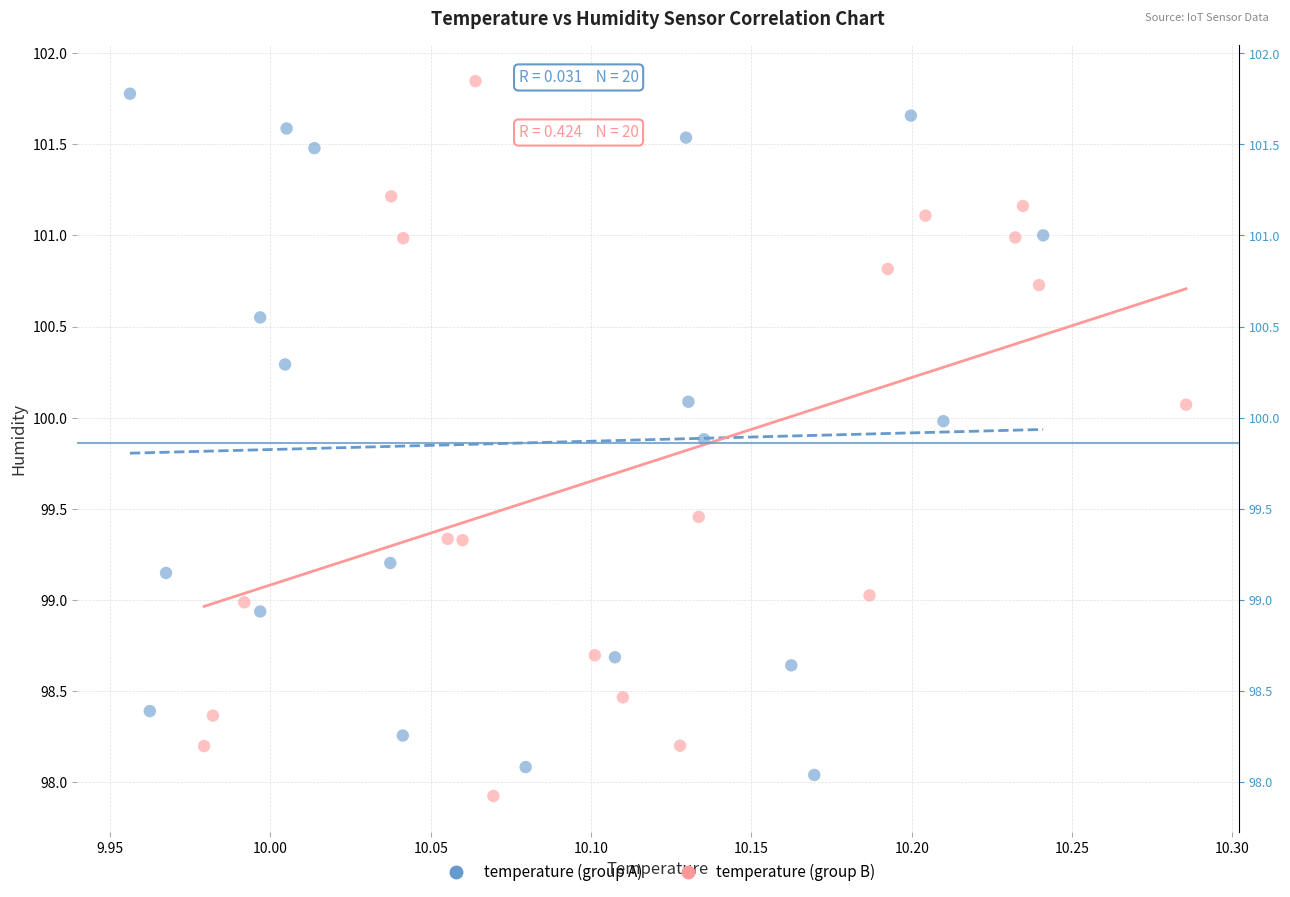

Which series has the largest Y range (max minus min)?

temperature (group B)